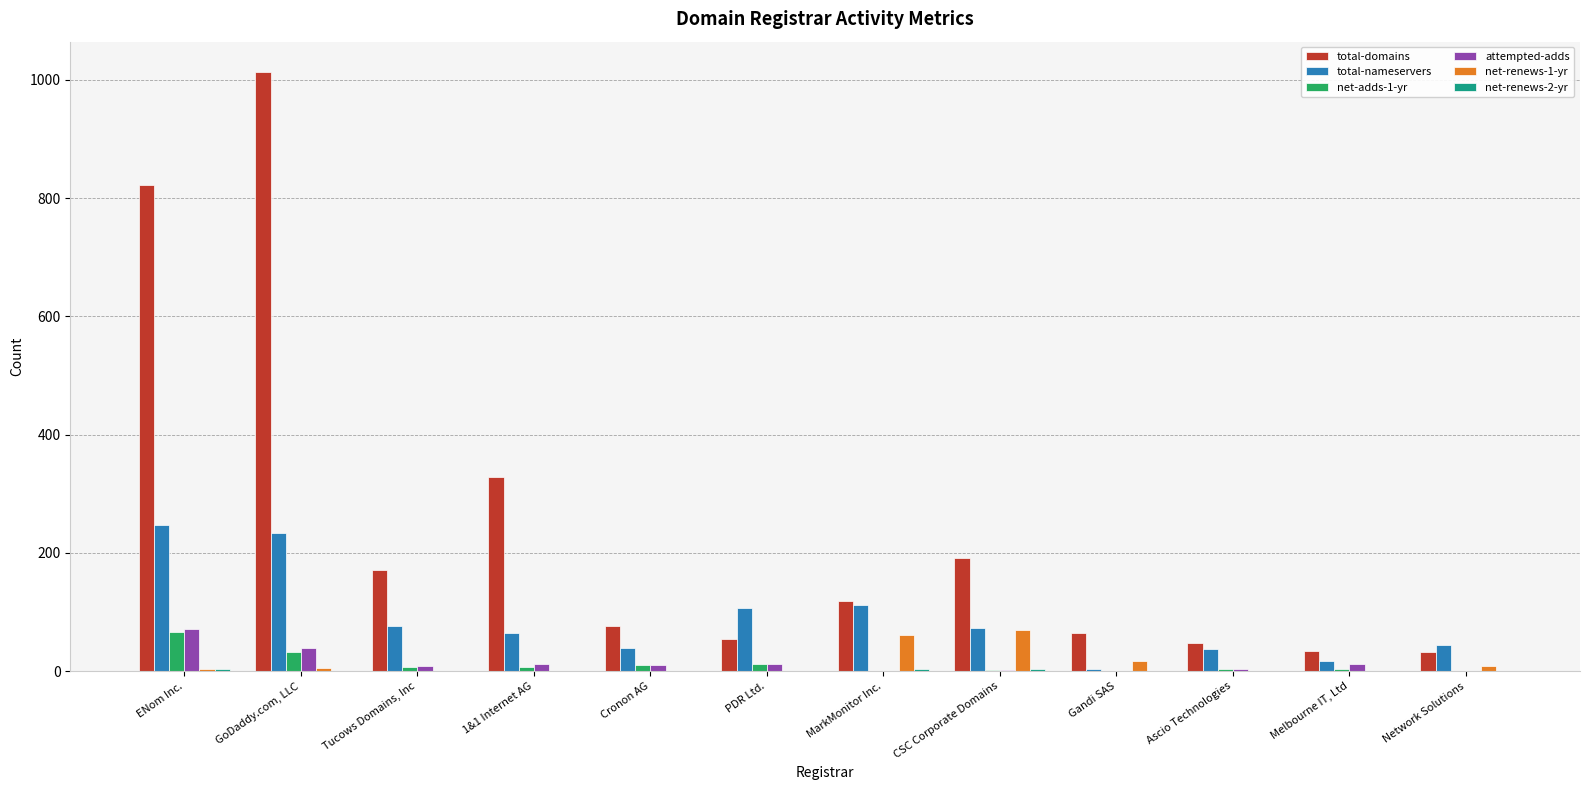

Is the value of net-renews-1-yr at PDR Ltd. greater than the value of total-domains at Gandi SAS?

No